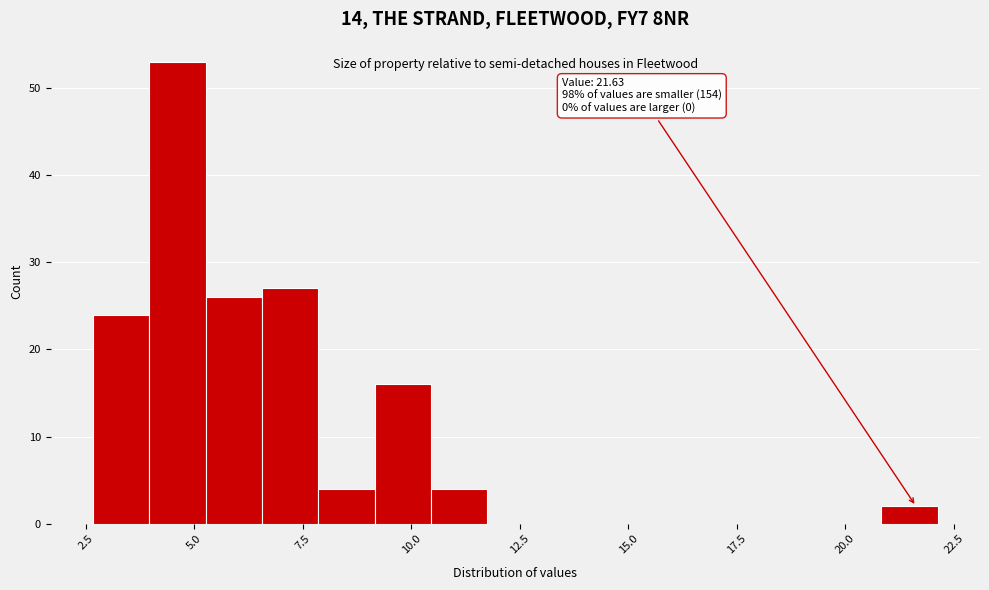

Around what value on the x-axis is the tallest bar? Give the approximate position of its centre, as read against the axis.

4.5